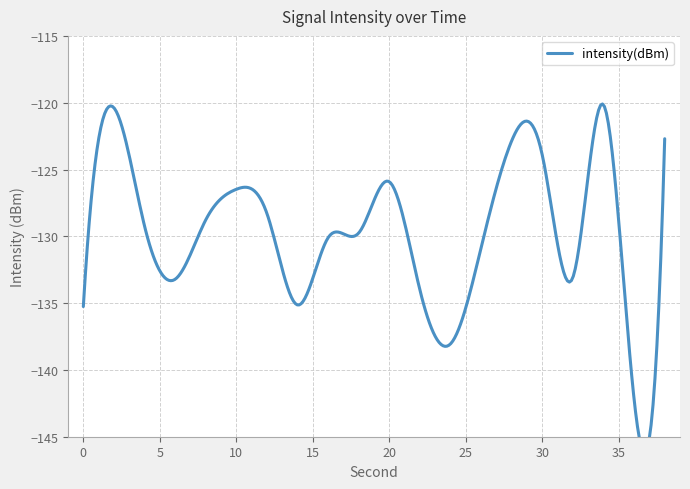

At which category does the chart reach its peak across all series?

34